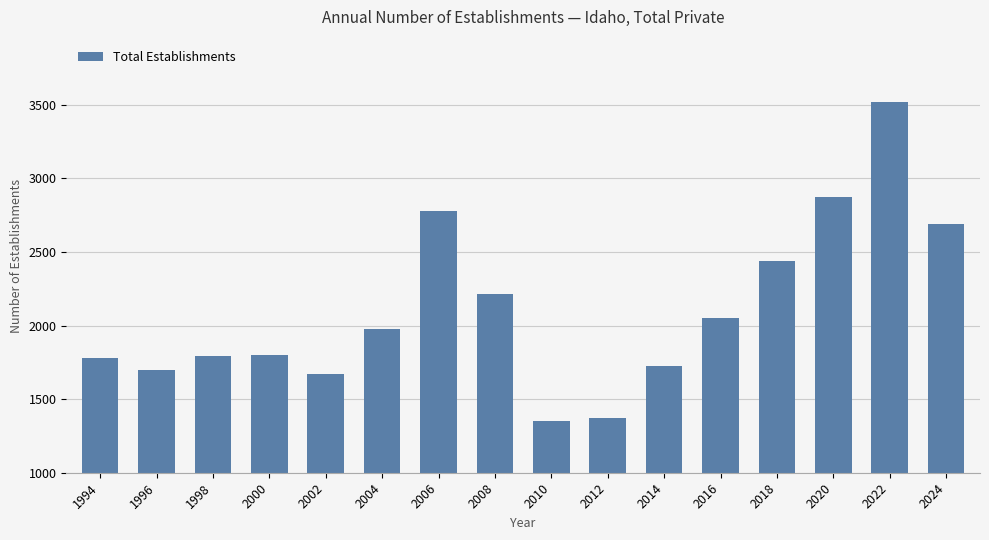

Is it true that the value at 2020 is 5165?

False